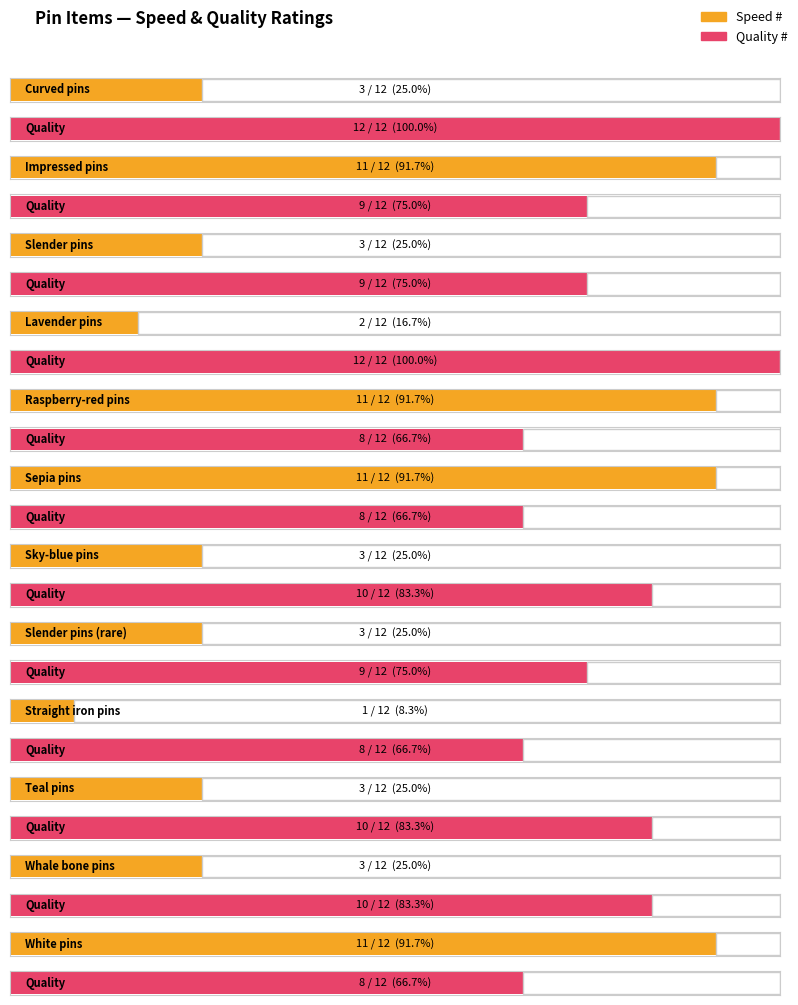

At which category is the sum across all series the highest?

Impressed pins